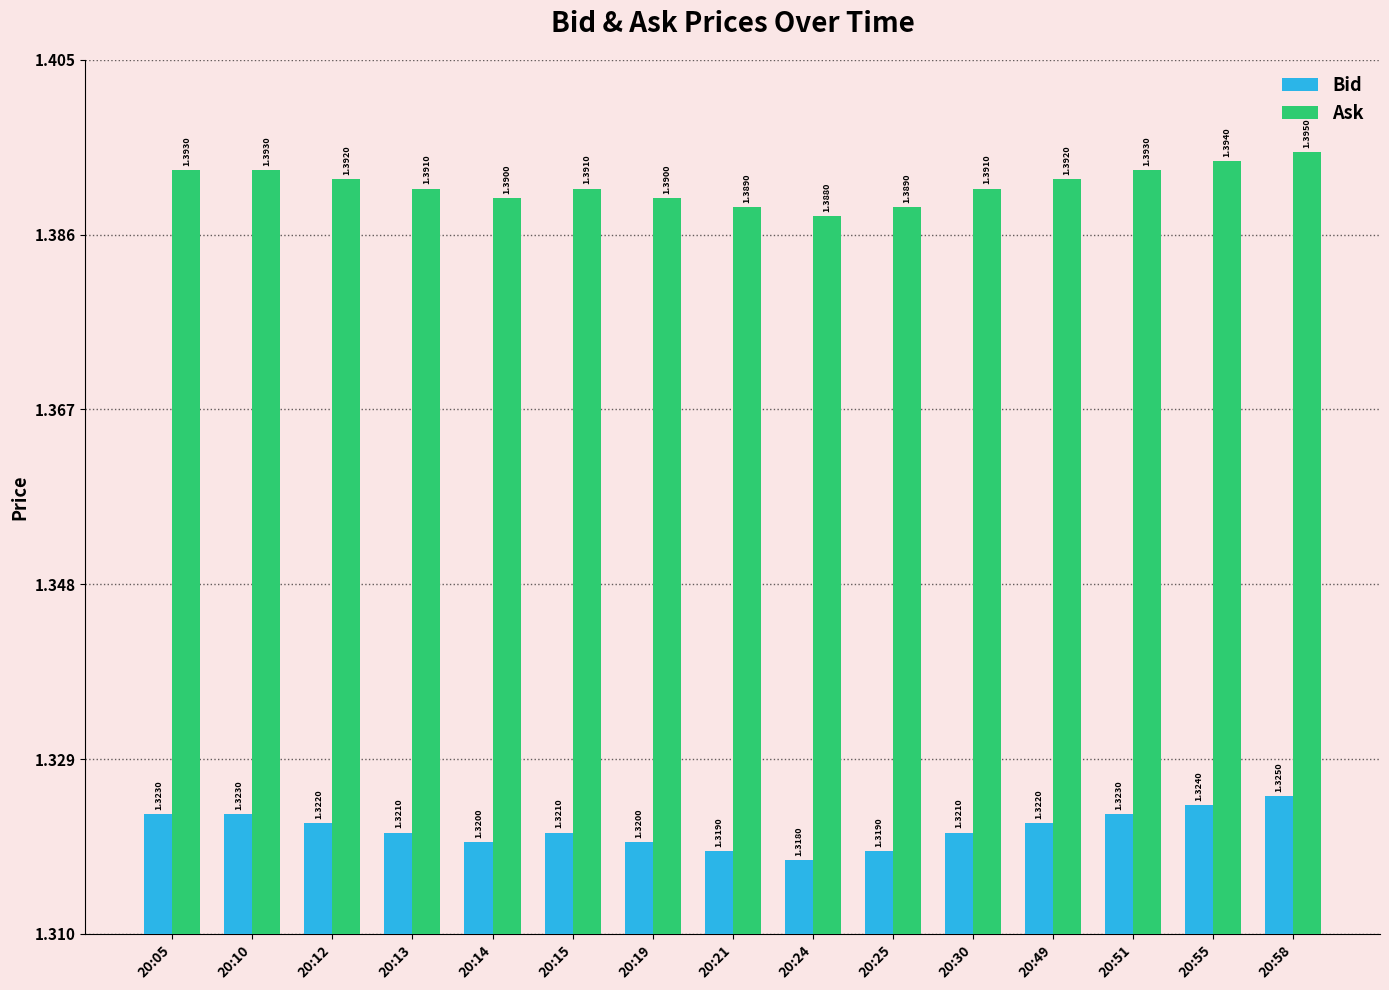

List the series in order of their overall mean, lowest first.

Bid, Ask